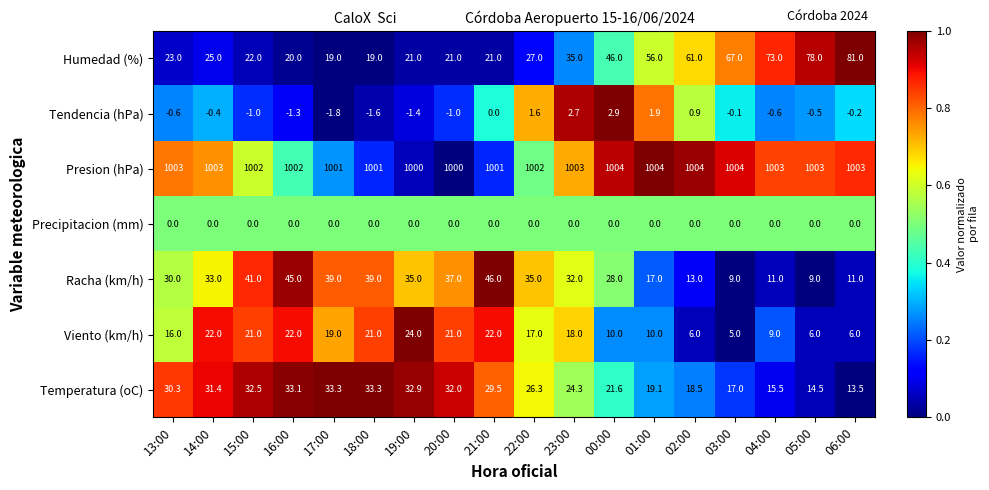

Between 19:00 and 03:00, which series saw the biggest shift?

Humedad (%)